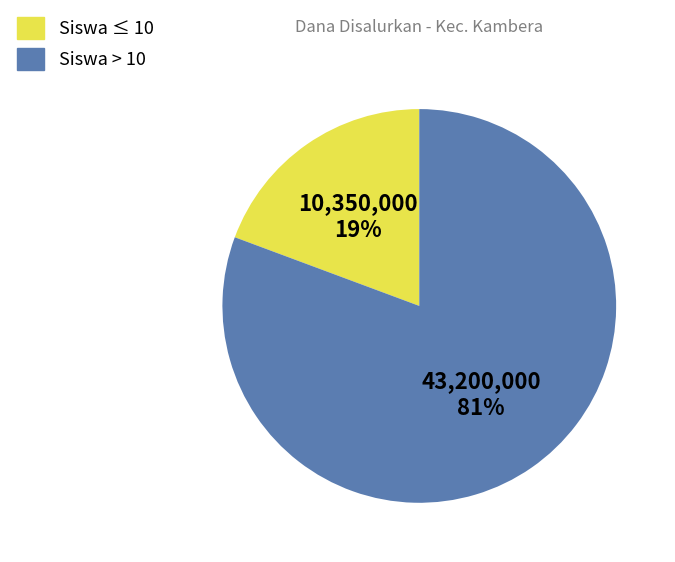

To the nearest percent, what is the average slice percentage?

50%